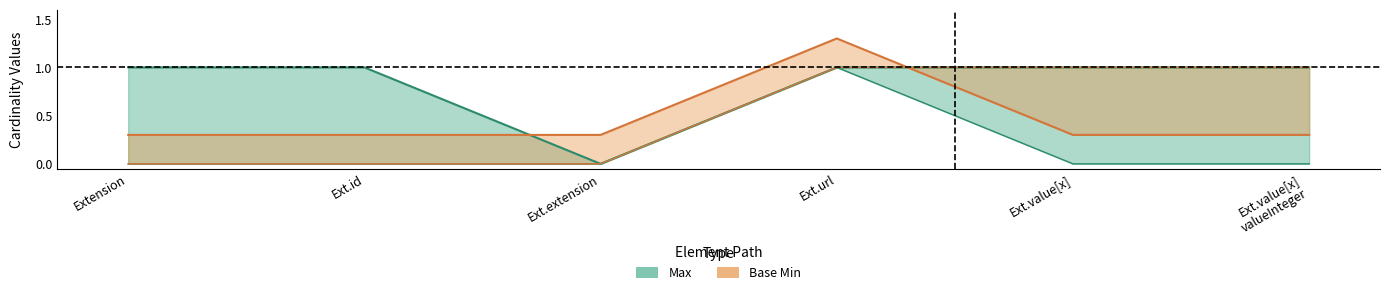

Which has a higher value, Extension or Ext.url?

Extension